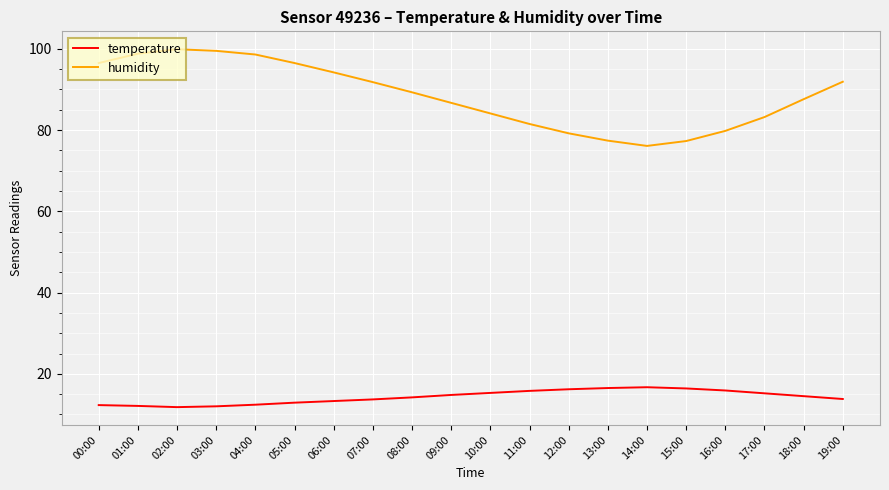

True or false: humidity and temperature intersect in this chart.

False